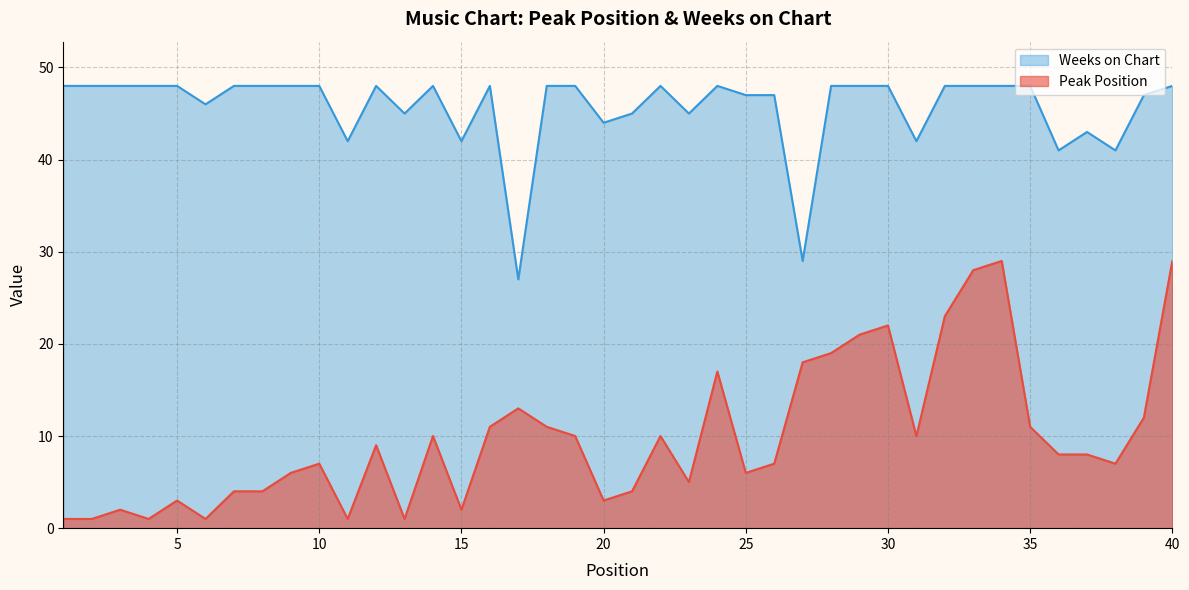

Does the chart have visible grid lines?

Yes